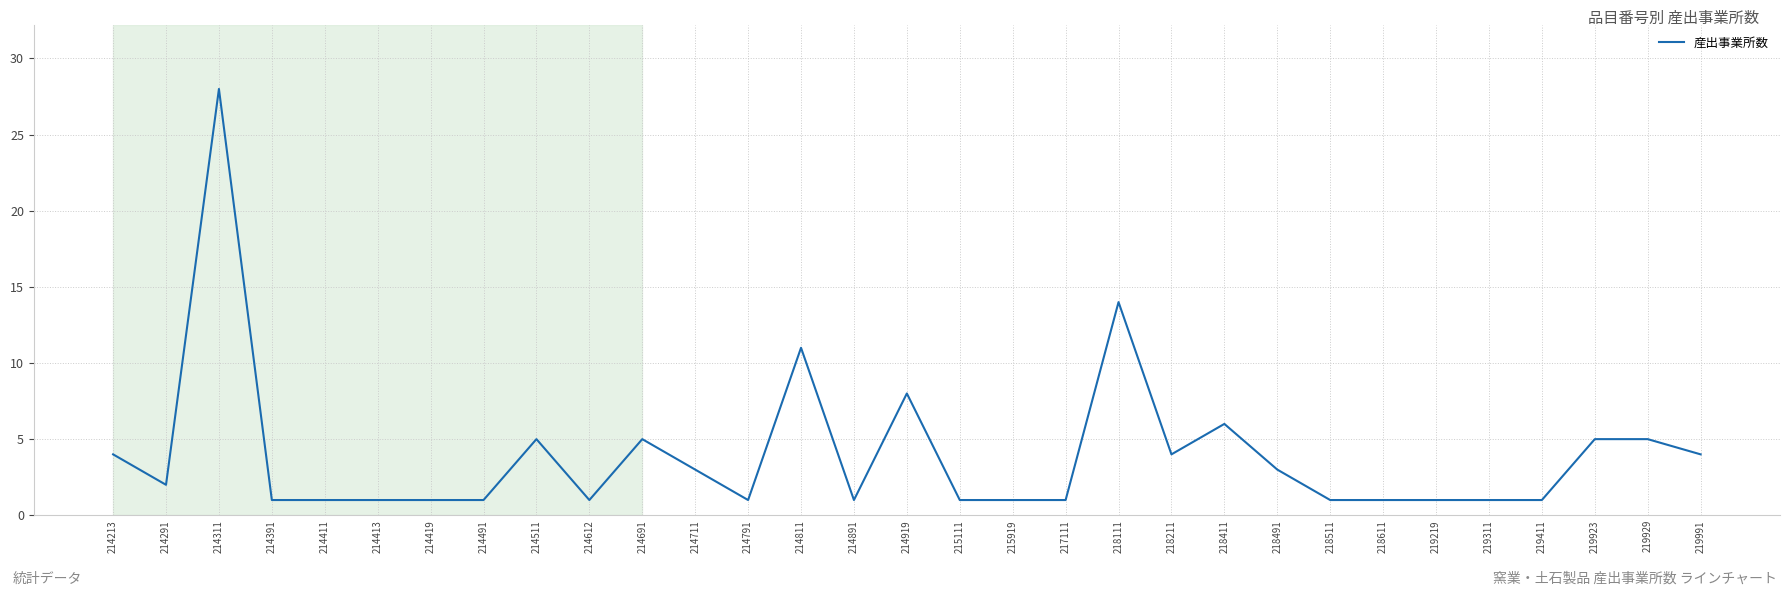

What is the greatest value displayed?

28